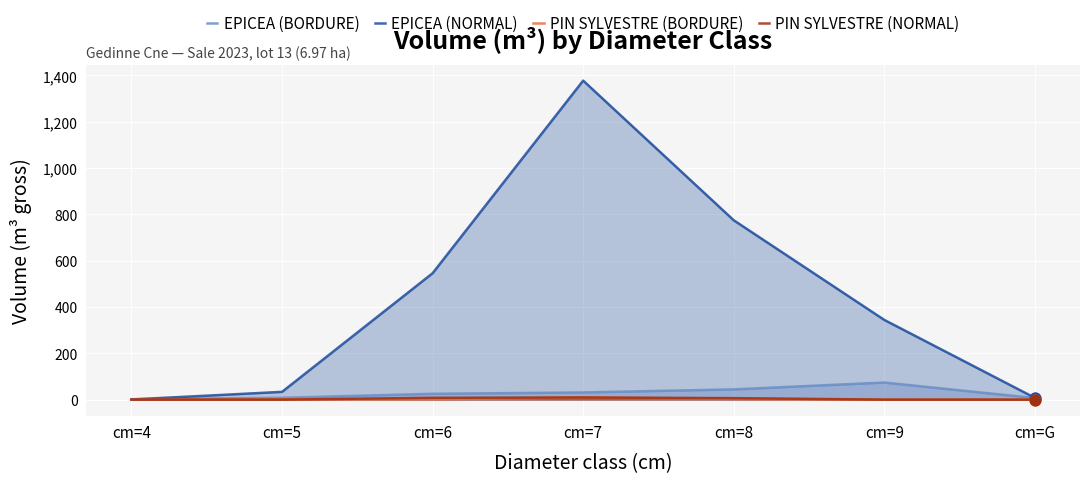

Is the value of PIN SYLVESTRE (BORDURE) at cm=9 greater than the value of PIN SYLVESTRE (NORMAL) at cm=8?

No